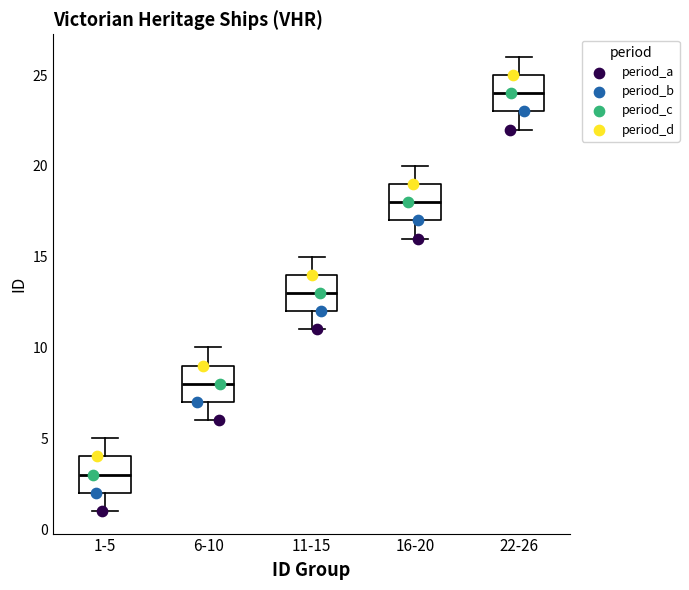

Which box's median line is the highest?

22-26